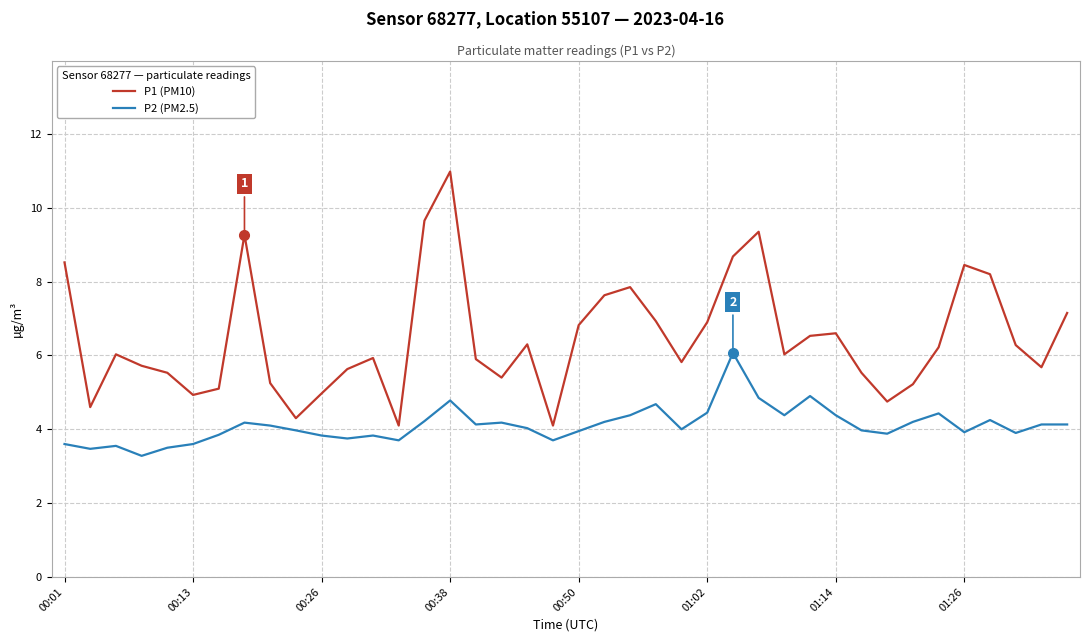

What is the difference between the maximum and minimum values in the P2 (PM2.5) series?

2.8